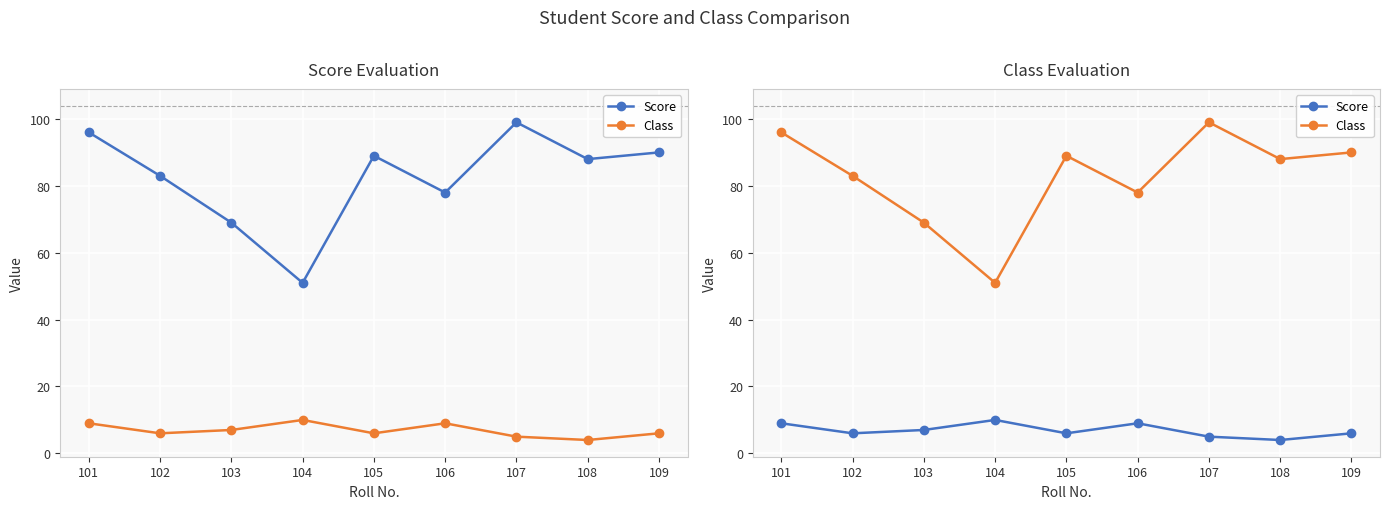

True or false: Score and Class intersect in this chart.

False